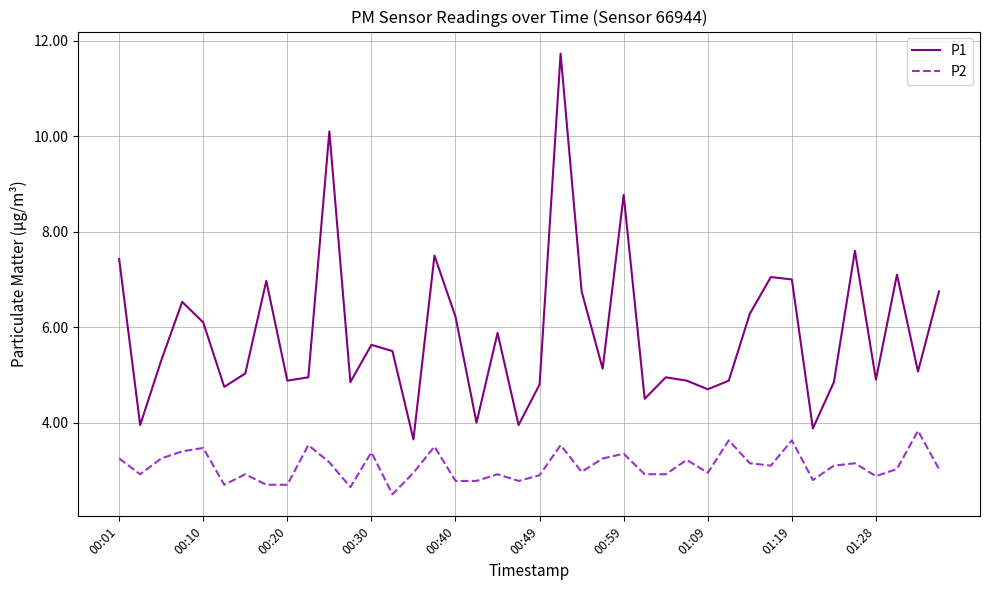

List the series in order of their peak value, lowest first.

P2, P1